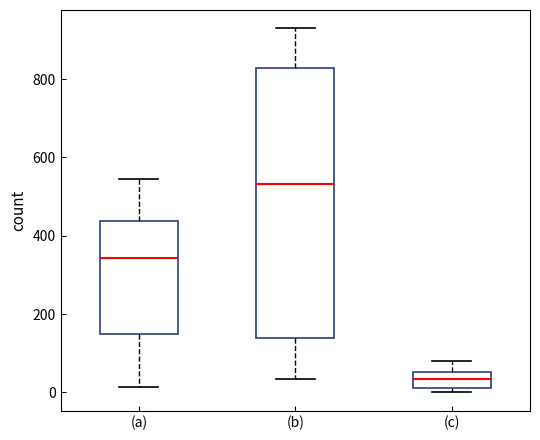

Which box is the tallest, from its lower edge to its upper edge?

(b)